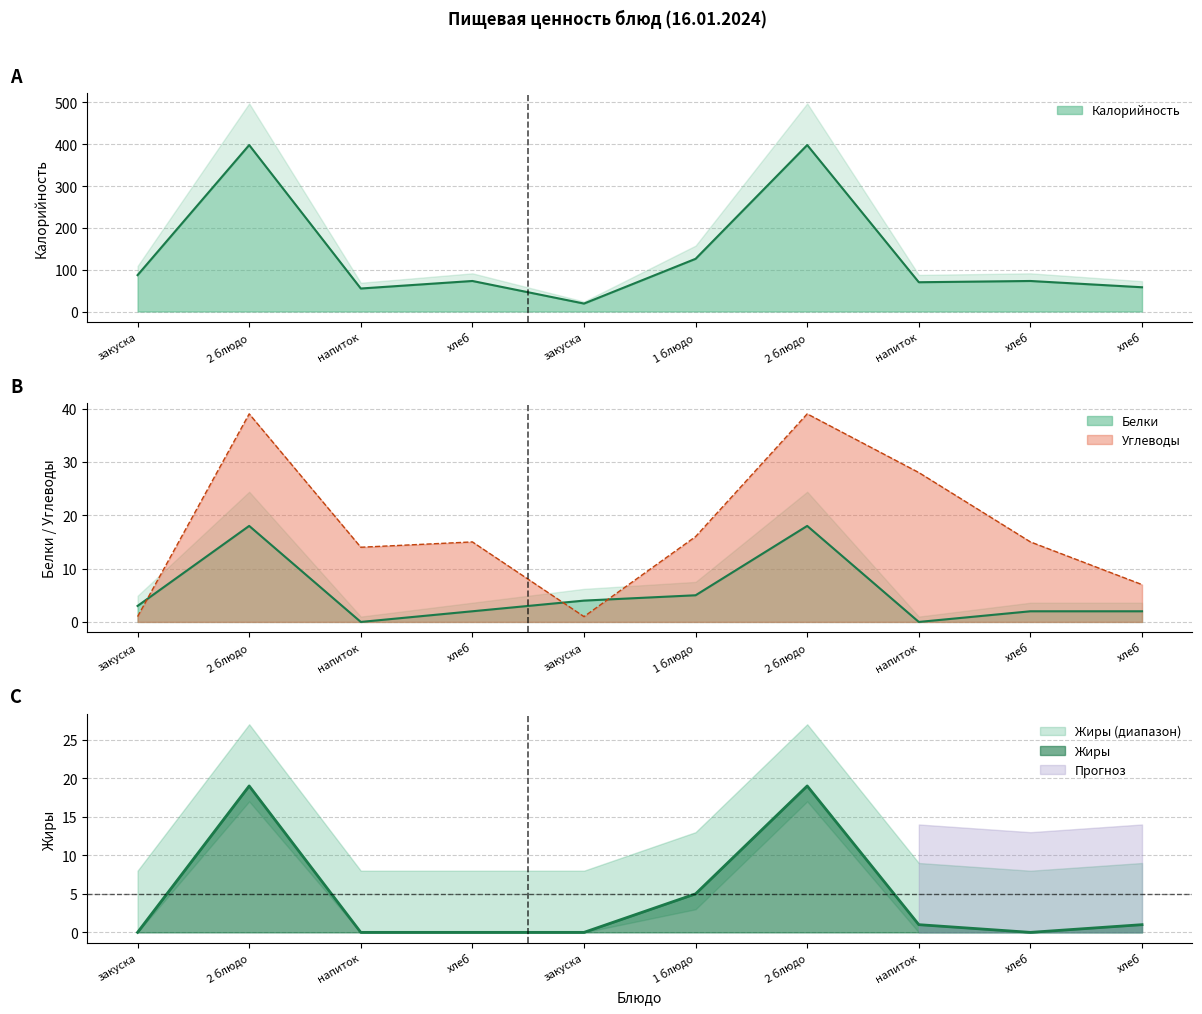

At which category does Белки reach its first local peak?

2 блюдо